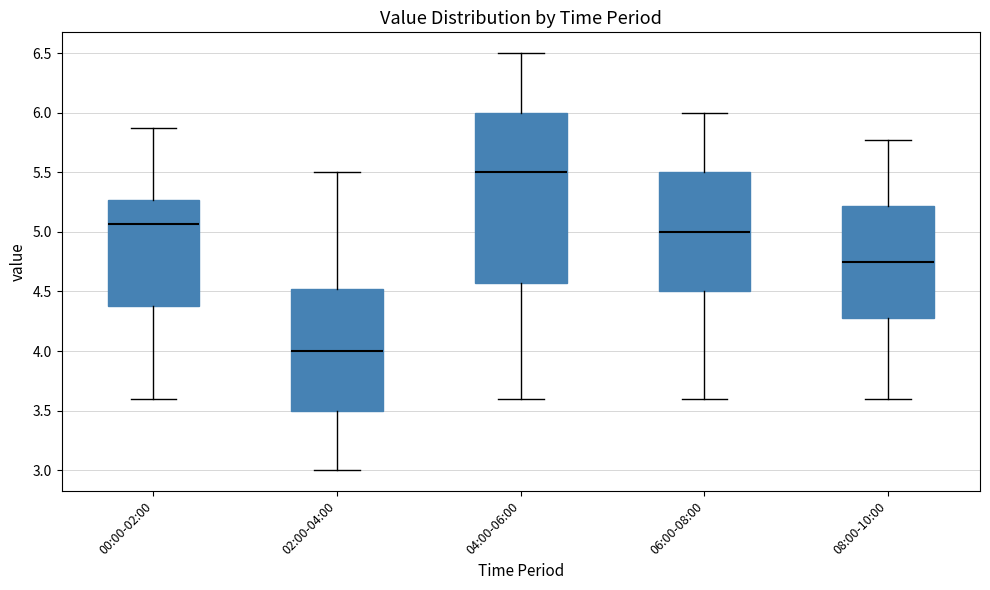

Which box has the lowest median line?

02:00-04:00